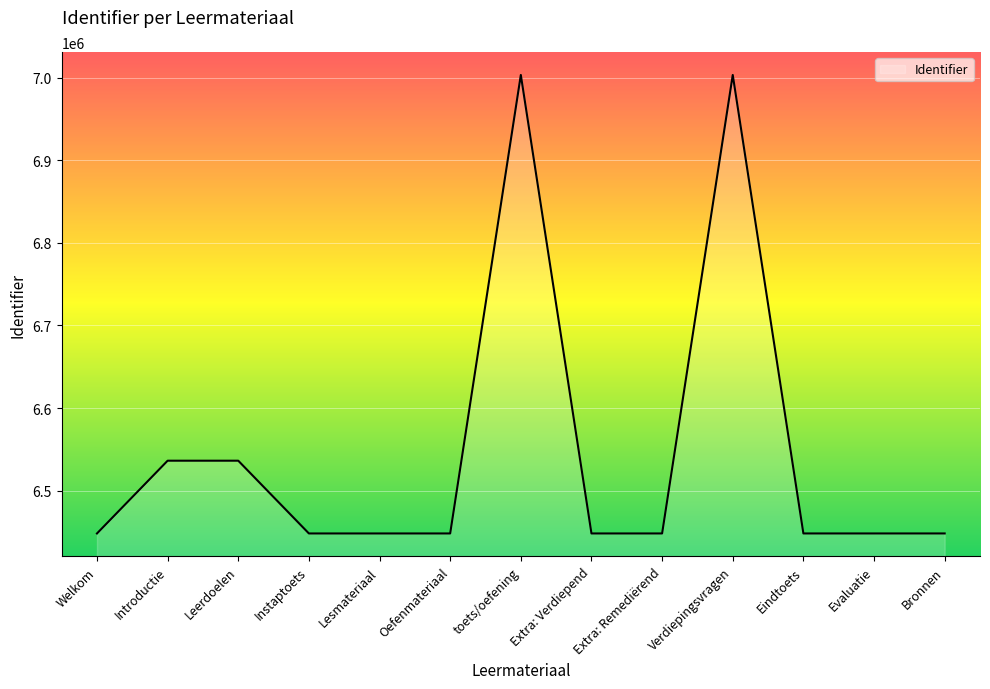

Which has a higher value, Evaluatie or Leerdoelen?

Leerdoelen